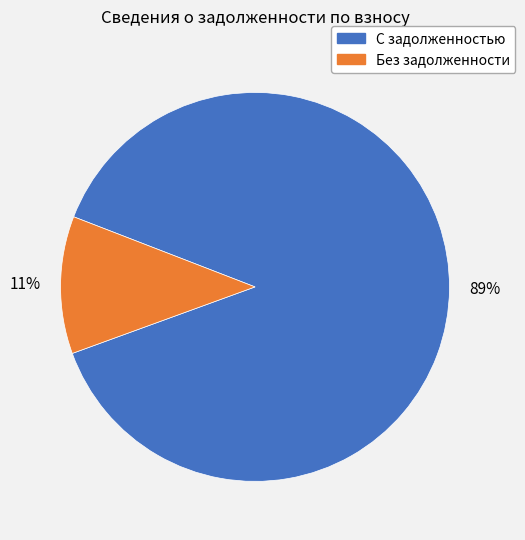

Does any single category account for the majority?

Yes